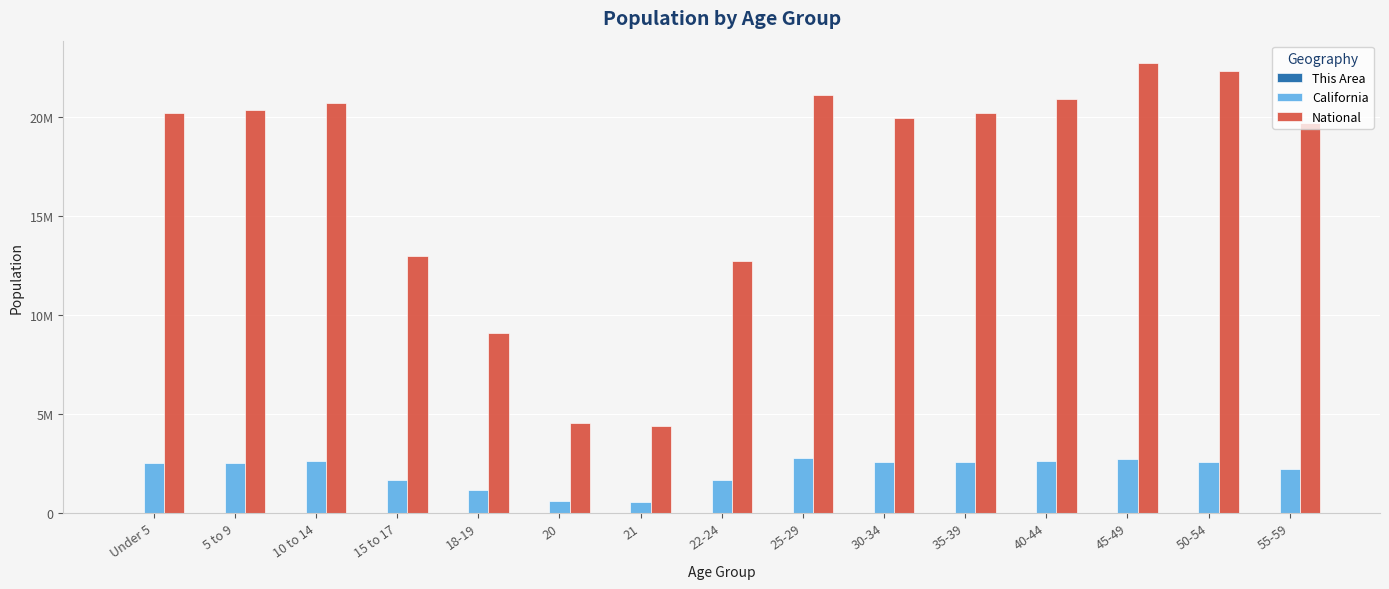

Are the bars horizontal?

No